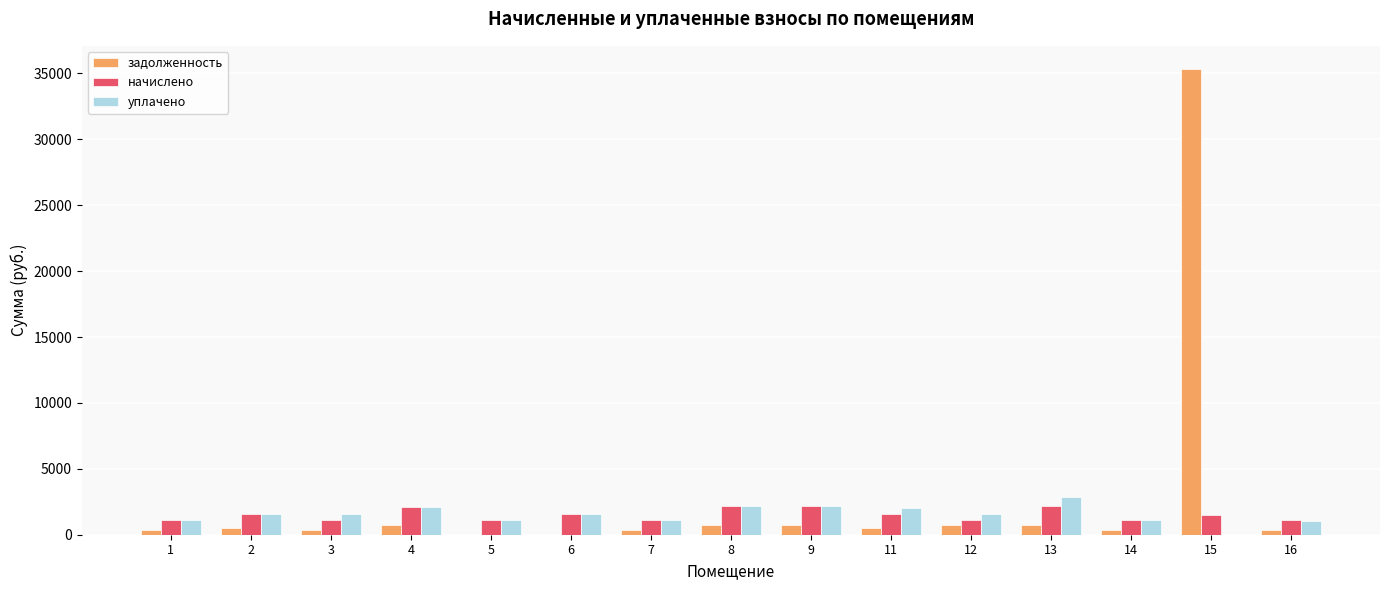

Which series has the largest total across all categories?

задолженность